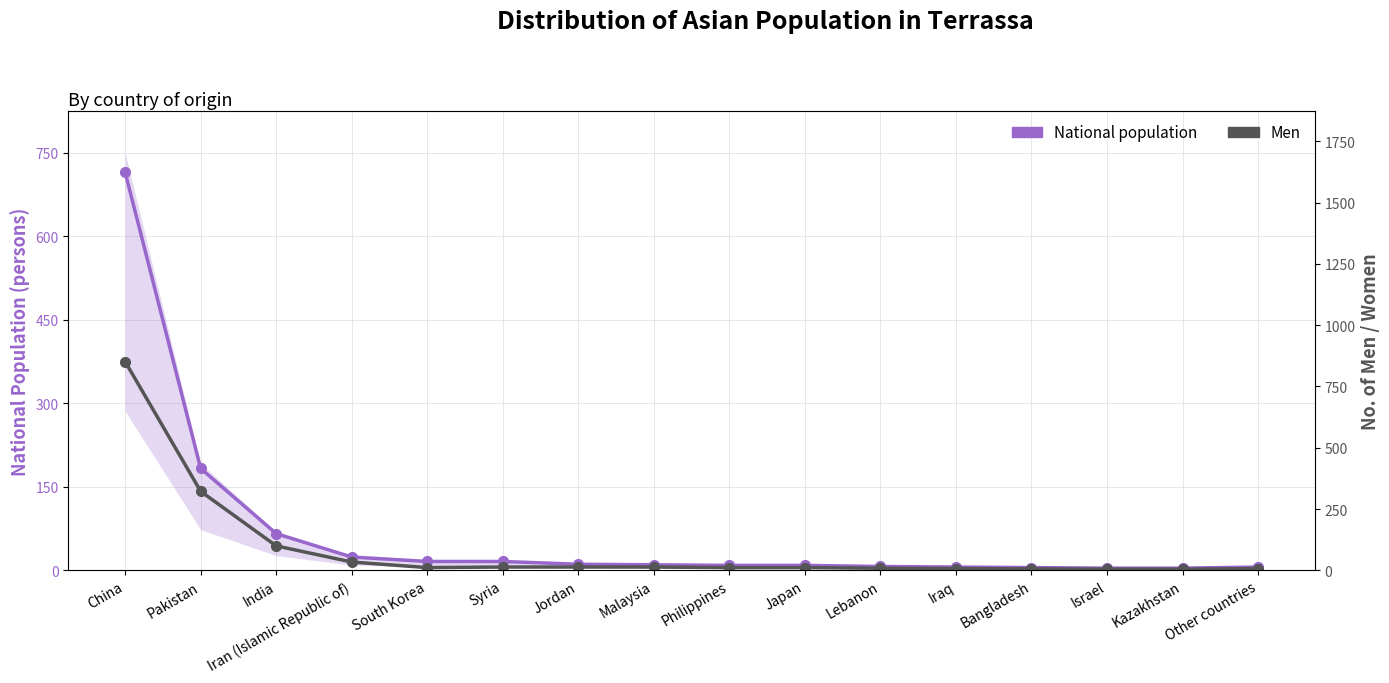

Count the number of categories in the chart.

16